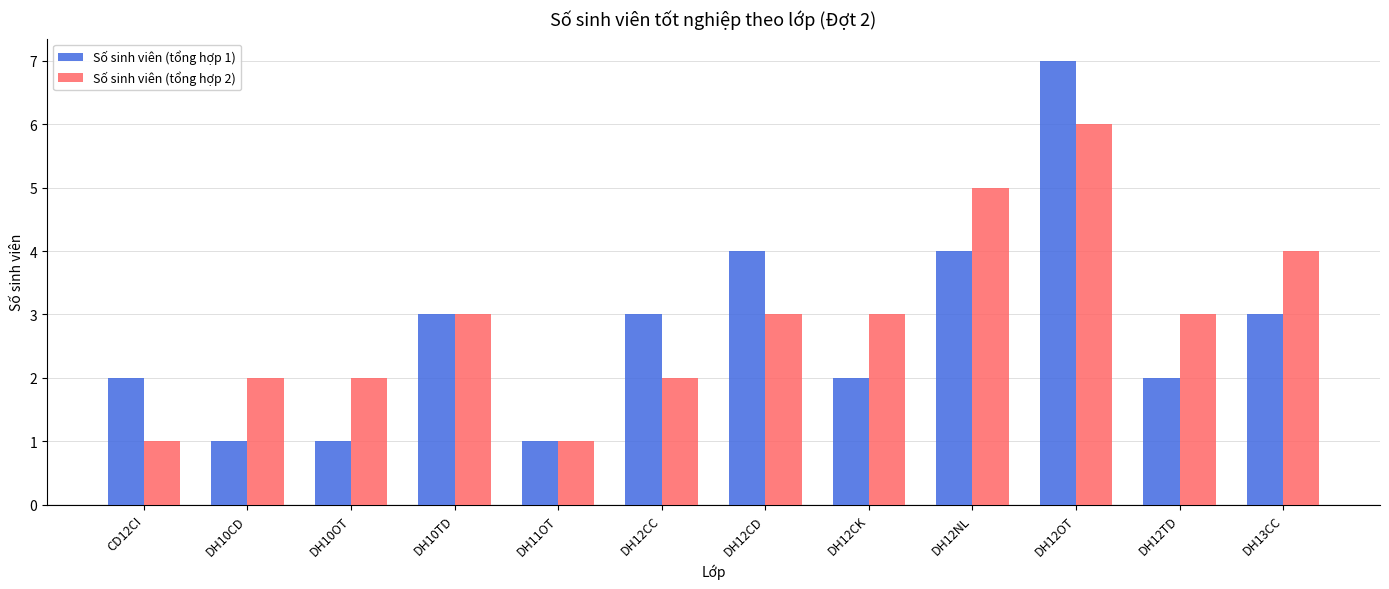

What is the minimum value for Số sinh viên (tổng hợp 2)?

1